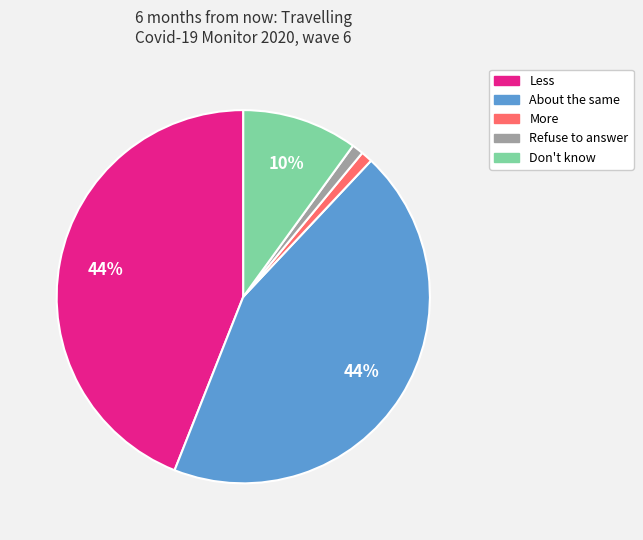

How many slices are in this pie chart?

5